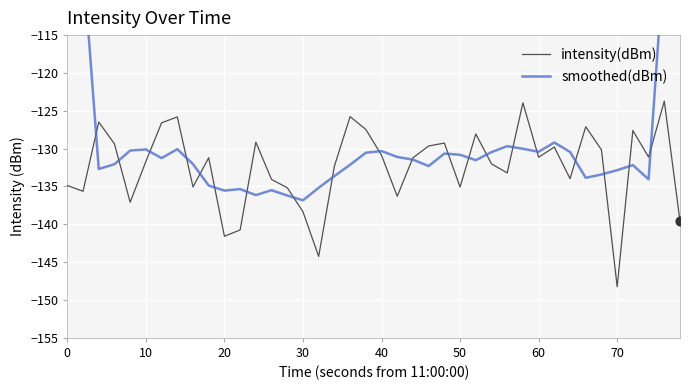

Which series has the largest total across all categories?

smoothed(dBm)